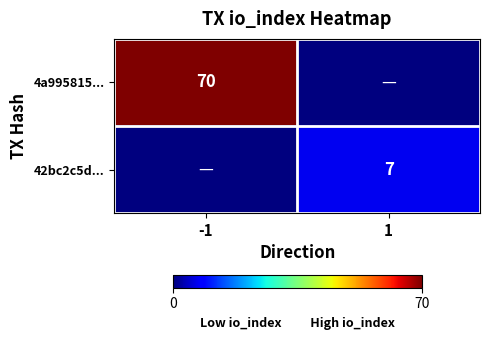

True or false: 4a995815... has a value of 122 at -1.

False